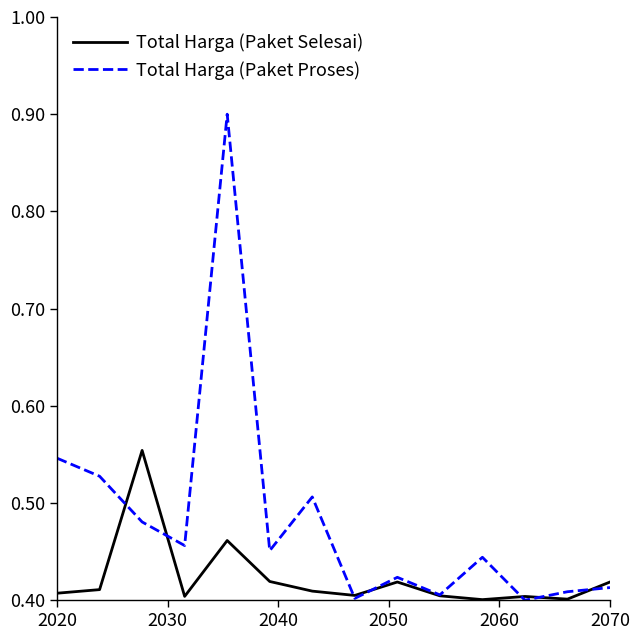

Rank the series by their maximum value, from lowest to highest.

Total Harga (Paket Selesai), Total Harga (Paket Proses)